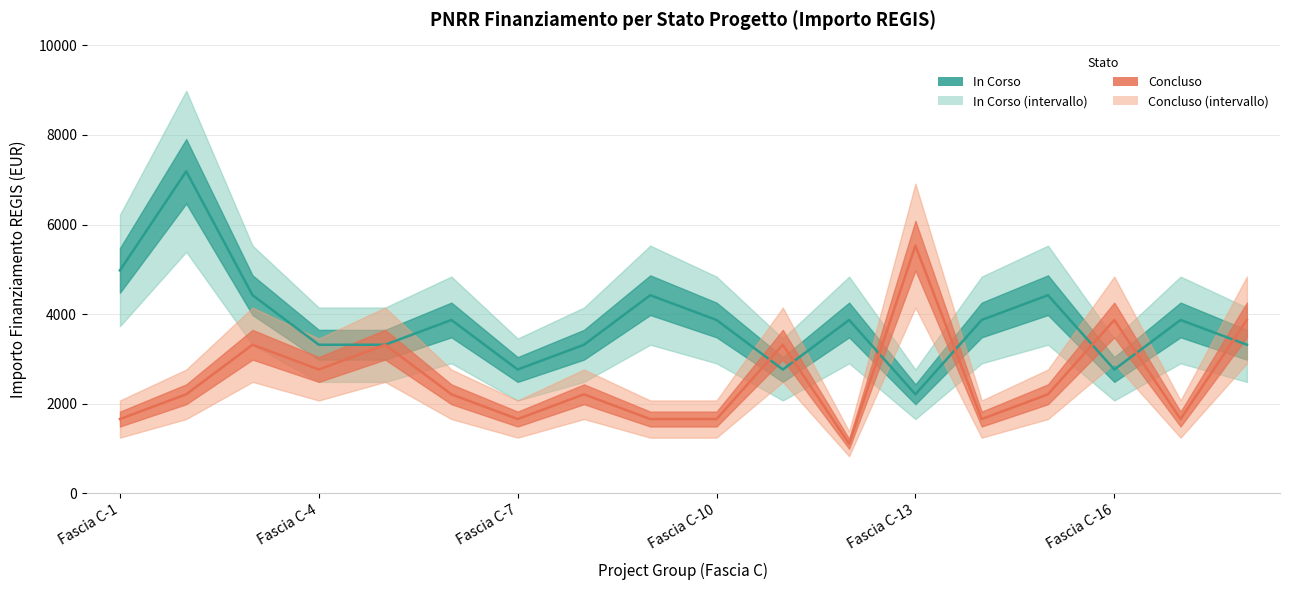

True or false: In Corso has more than 0 interior local peaks.

True